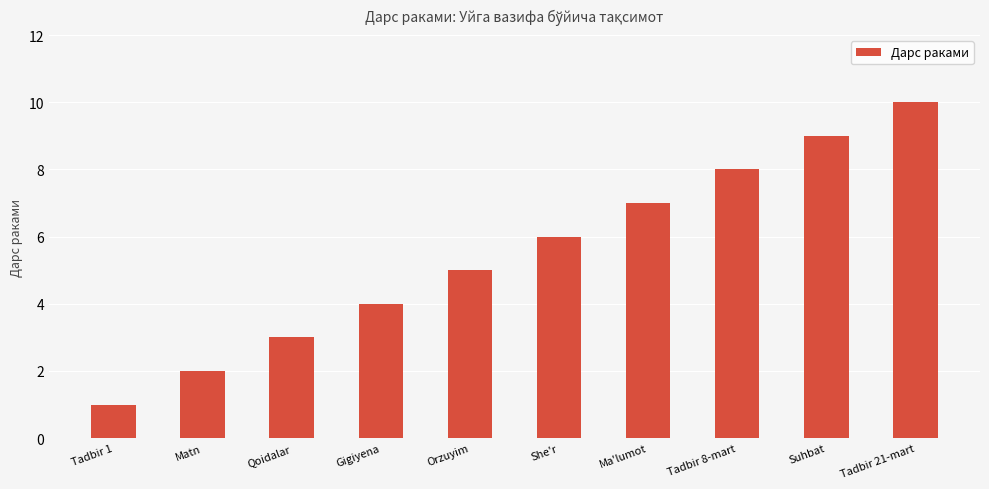

Is it true that the value at Gigiyena is 7?

False